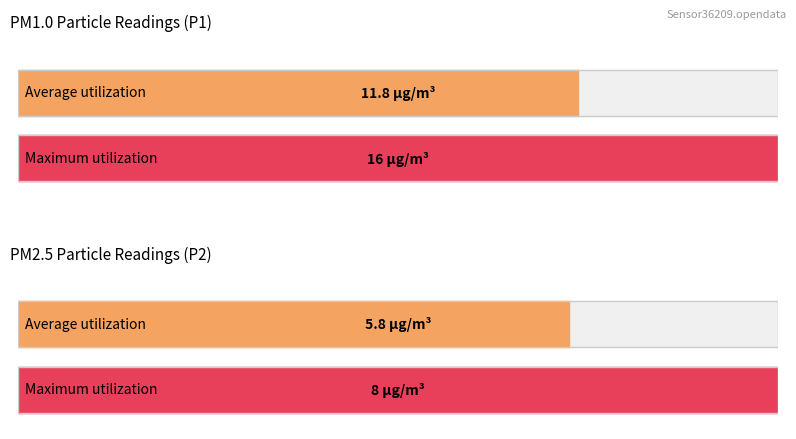

Which series has the largest range (max minus min)?

P1